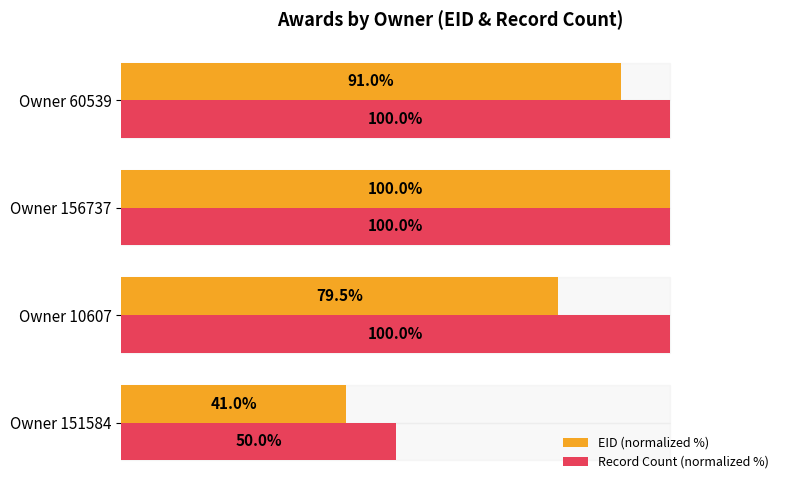

Which series has the largest total across all categories?

Record Count (normalized %)